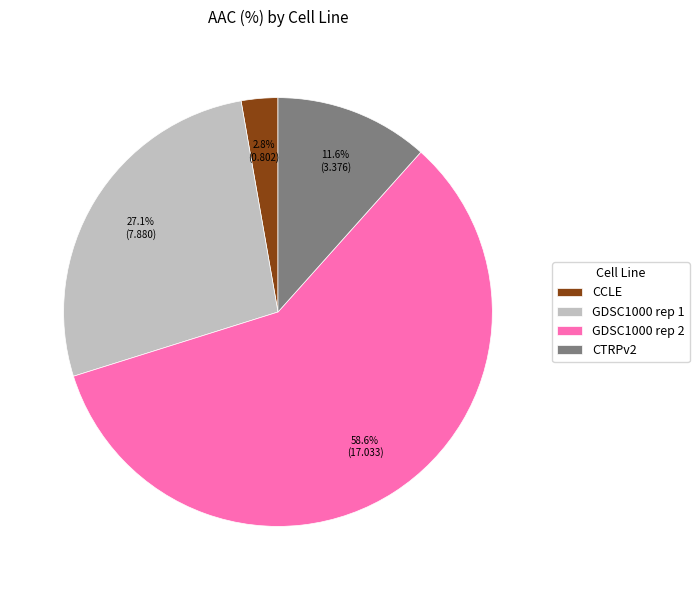

Which category has the biggest portion of the pie?

GDSC1000 rep 2